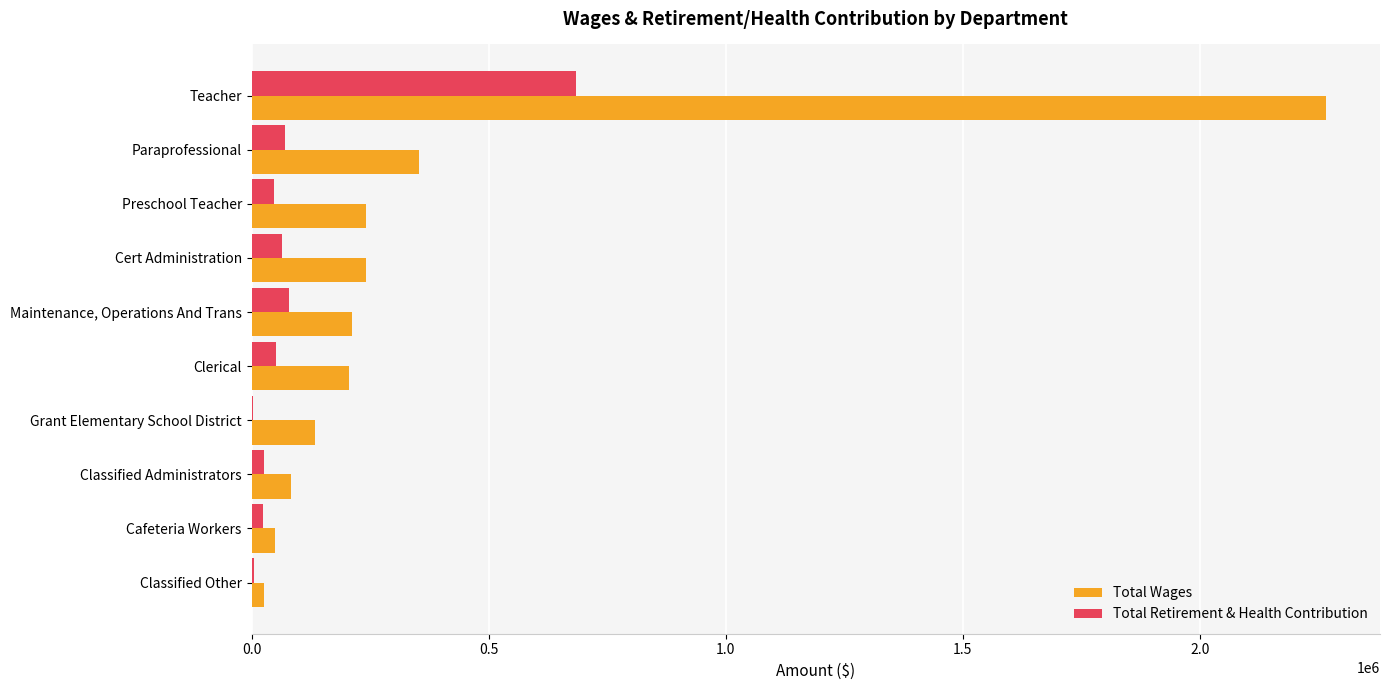

True or false: Total Retirement & Health Contribution has a value of 79136 at Maintenance, Operations And Trans.

True